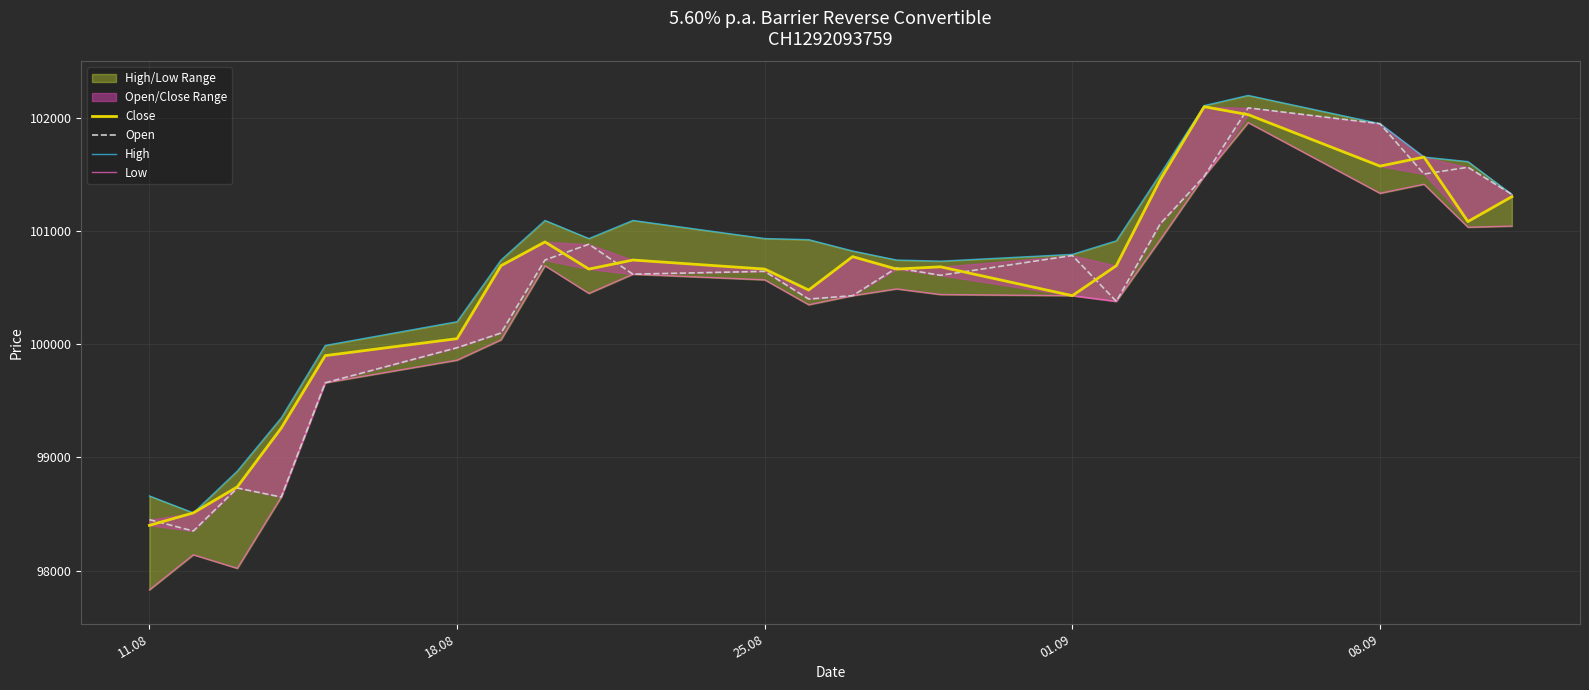

How many values in the Close series are below 100695?

12